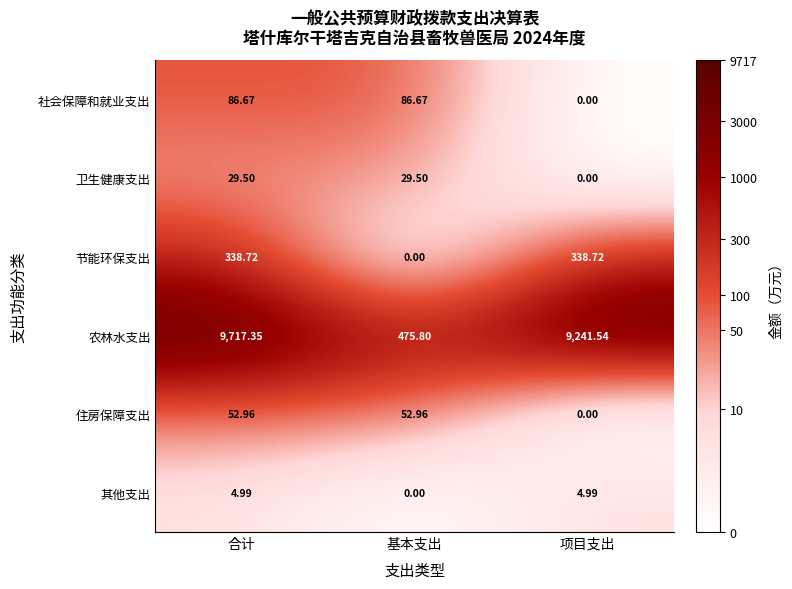

Which series has the largest total across all categories?

农林水支出